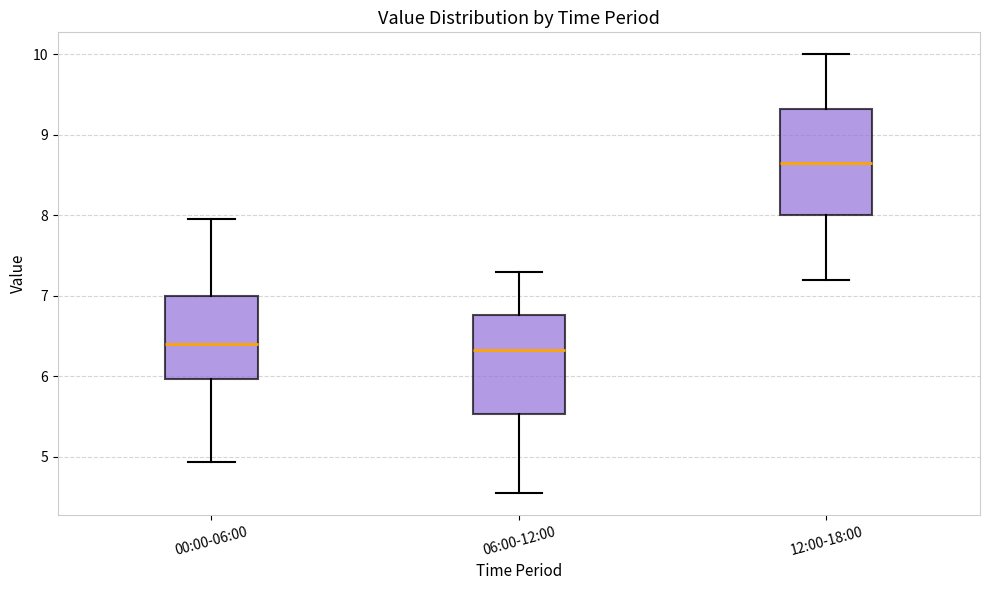

Reading left to right, transcribe this box plot: for each box, give where its median line is, the range the box spans, and where its two whiskers end, as read against the y-axis. The values are not printed on the chart, so give them approximately, as read against the axis.

00:00-06:00: median 6.4, box 6.0 to 7.0, whiskers 4.9 to 8.0
06:00-12:00: median 6.3, box 5.5 to 6.8, whiskers 4.6 to 7.3
12:00-18:00: median 8.7, box 8.0 to 9.3, whiskers 7.2 to 10.0